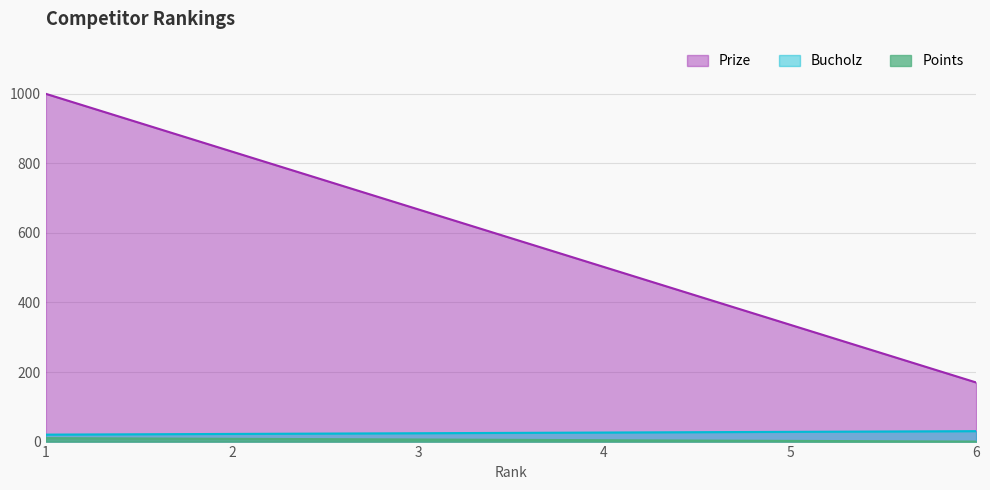

True or false: Prize and Points intersect in this chart.

False